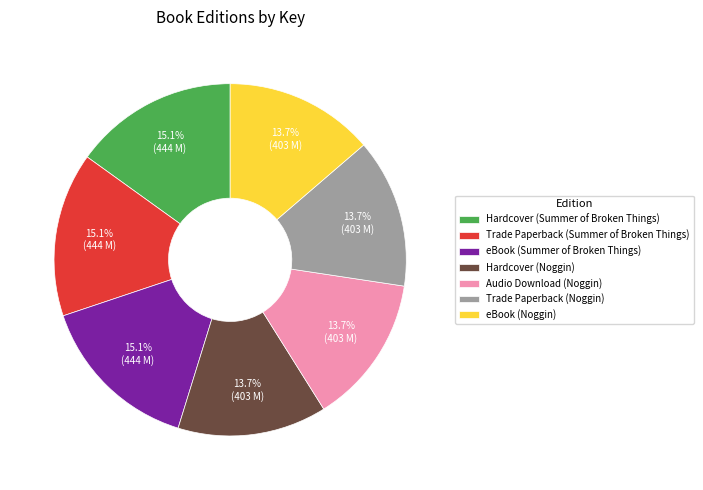

To the nearest percent, what portion does Trade Paperback (Noggin) represent?

14%